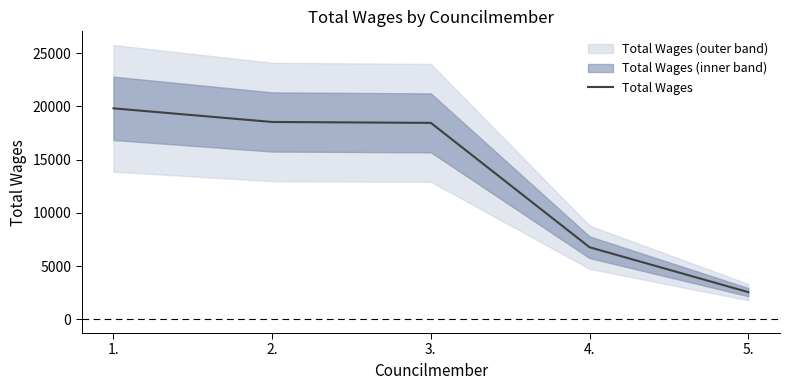

What is the difference between the maximum and minimum values?

17258